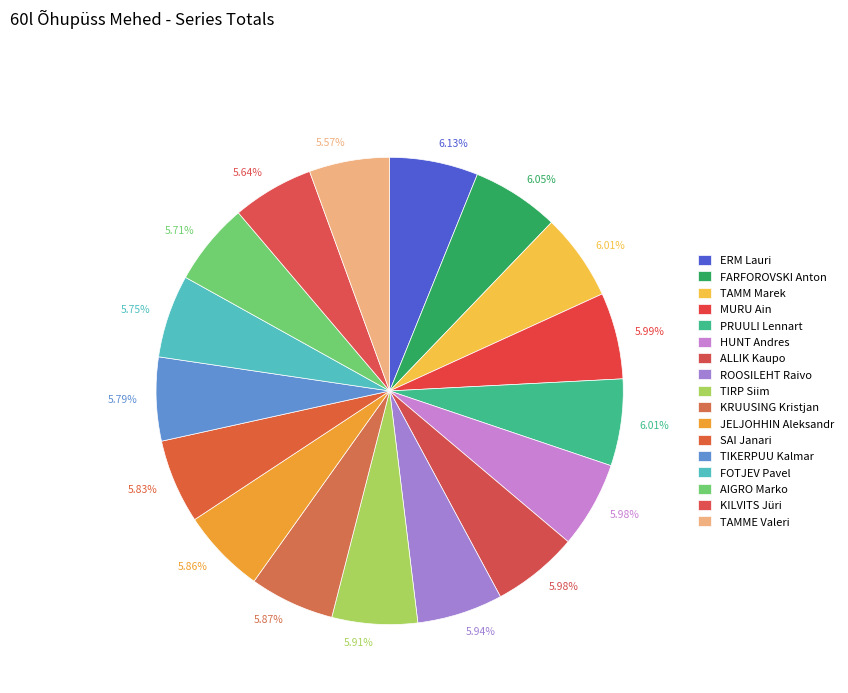

How many segments does this pie chart have?

17